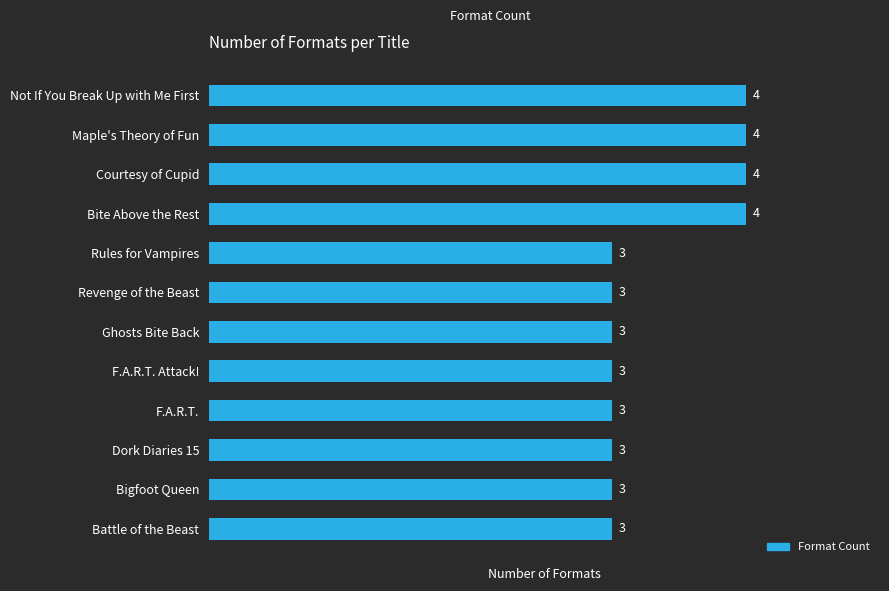

The chart shows a value of 3 at F.A.R.T.. True or false?

True